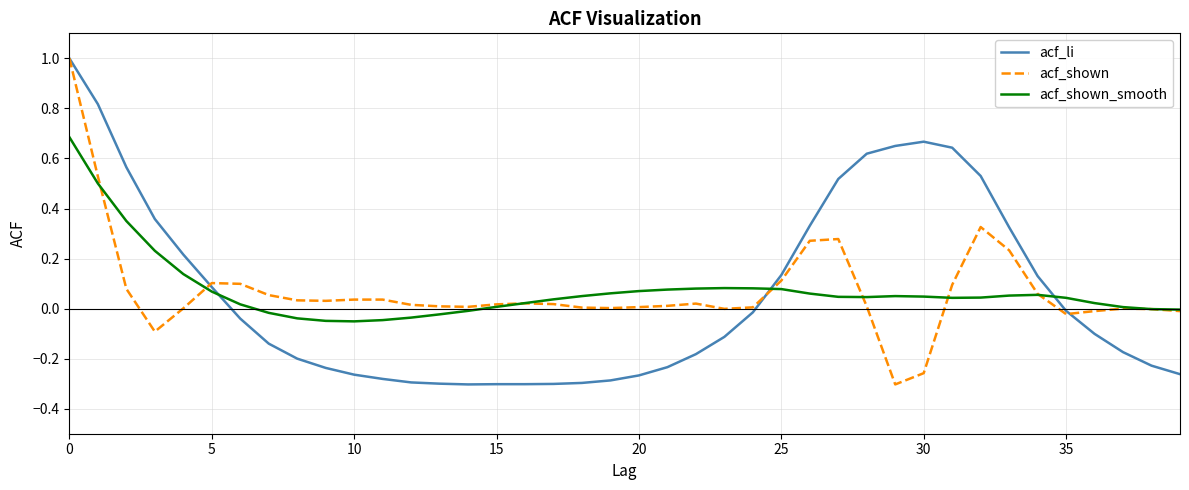

What is the maximum value shown in the chart?

1.0